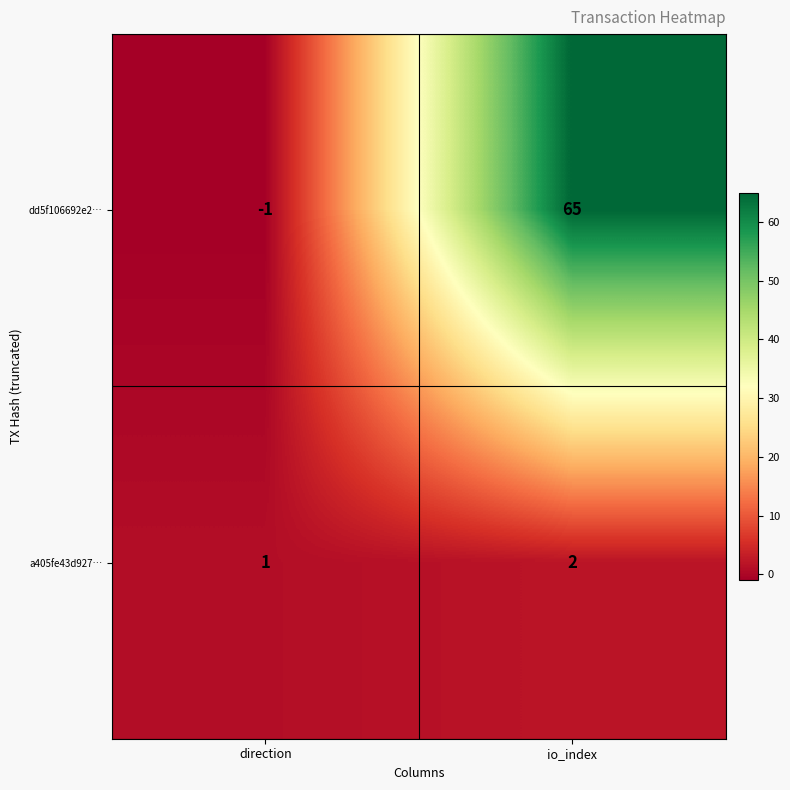

The dd5f106692e2… series shows 65 at io_index. True or false?

True